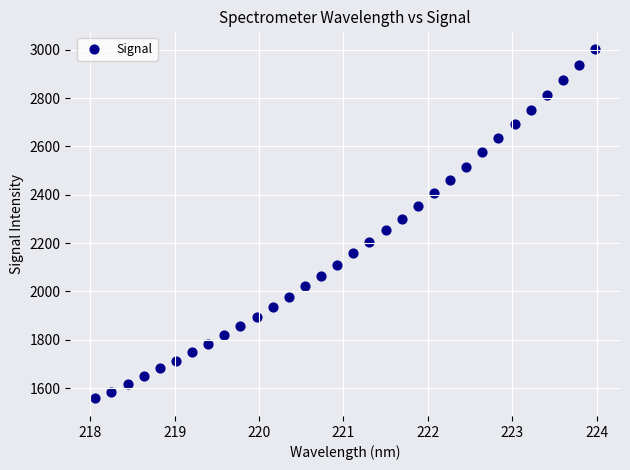

What is the range of X values (max minus min)?

5.9